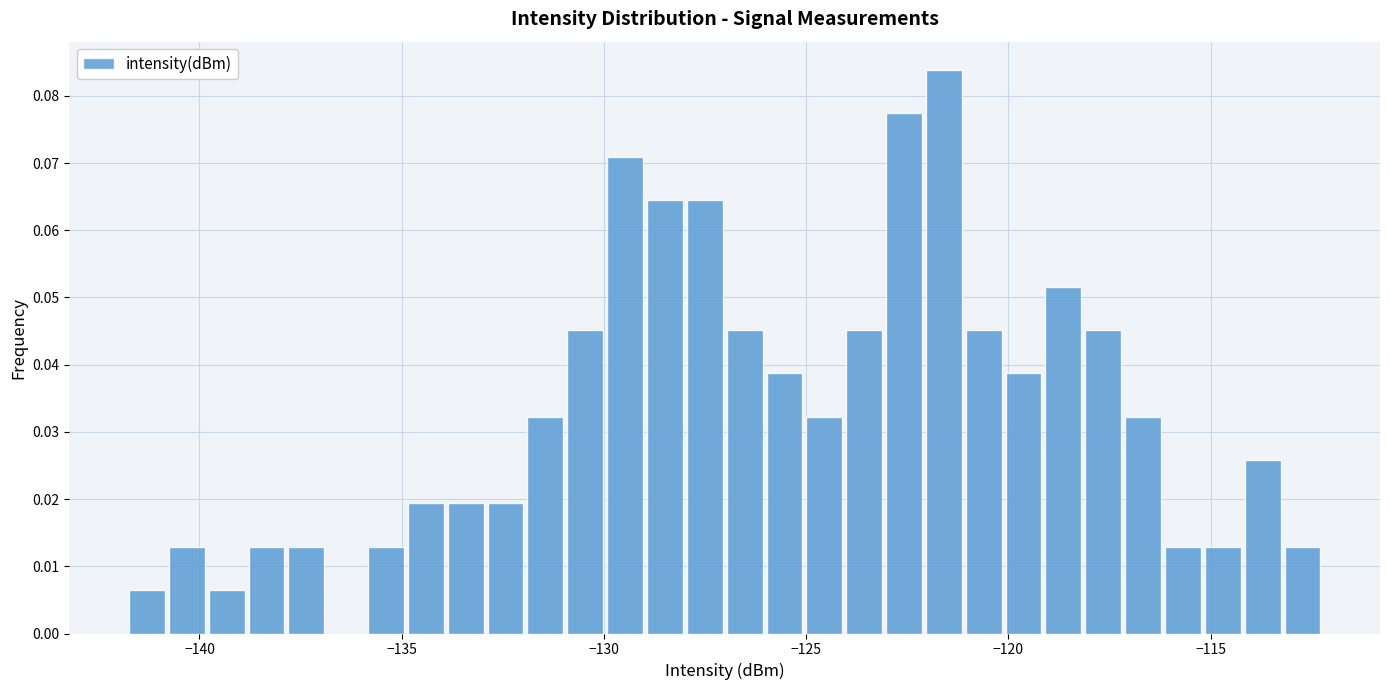

Read against the x-axis, roughly where is the centre of the tallest bar?

-121.5